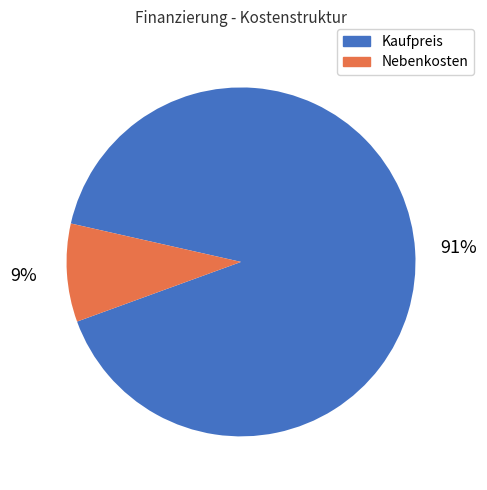

To the nearest percent, what is the combined percentage of Kaufpreis and Nebenkosten?

100%